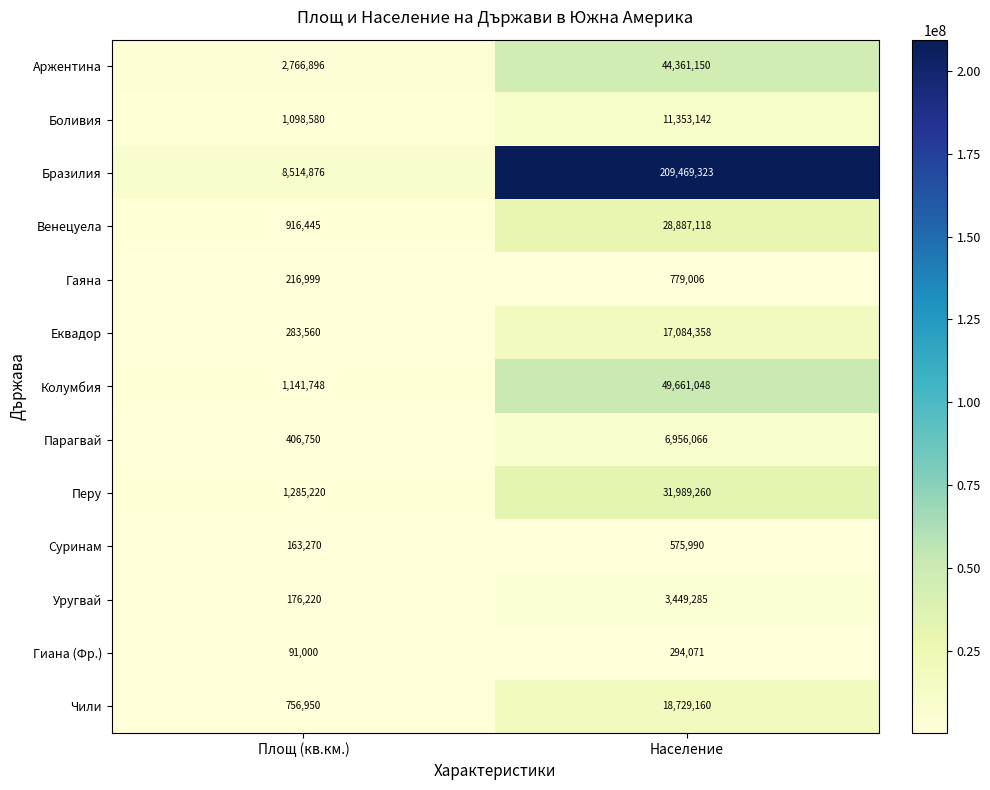

Rank the series at Площ (кв.км.) from lowest to highest value.

Гиана (Фр.), Суринам, Уругвай, Гаяна, Еквадор, Парагвай, Чили, Венецуела, Боливия, Колумбия, Перу, Аржентина, Бразилия